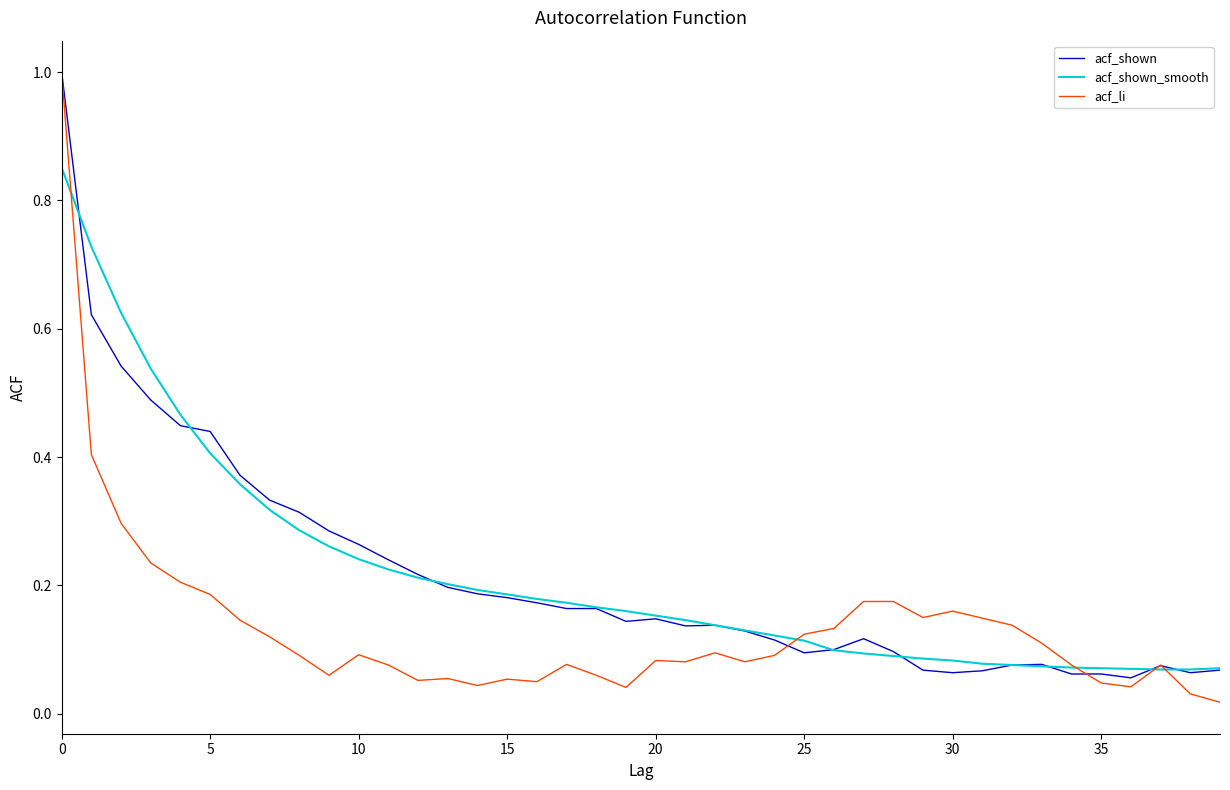

What is the maximum value for acf_shown?

1.0